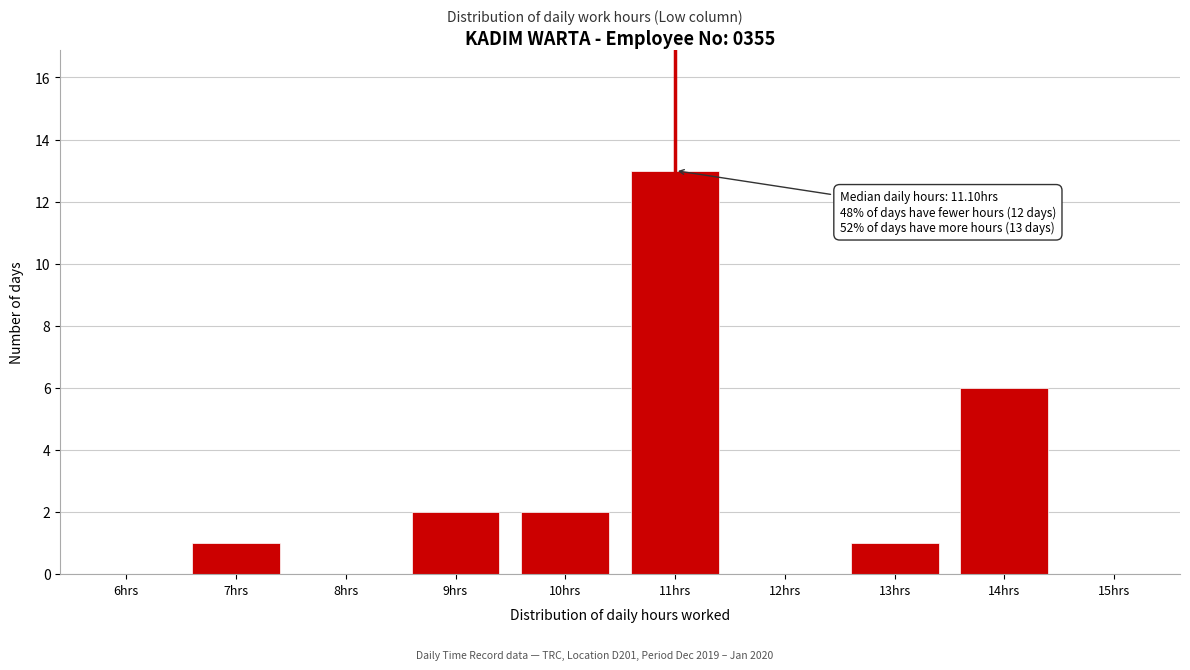

Reading left to right, extract all data points from this chart.

6hrs=0	7hrs=1	8hrs=0	9hrs=2	10hrs=2	11hrs=13	12hrs=0	13hrs=1	14hrs=6	15hrs=0